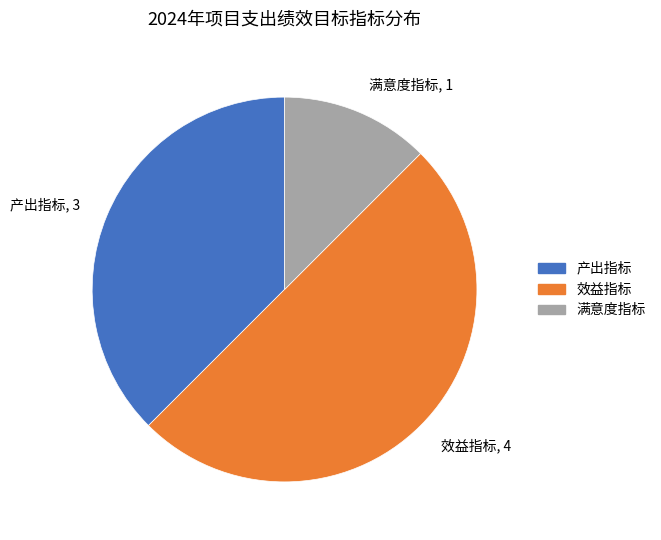

The 产出指标, 3 slice represents 38% of the pie. True or false?

True